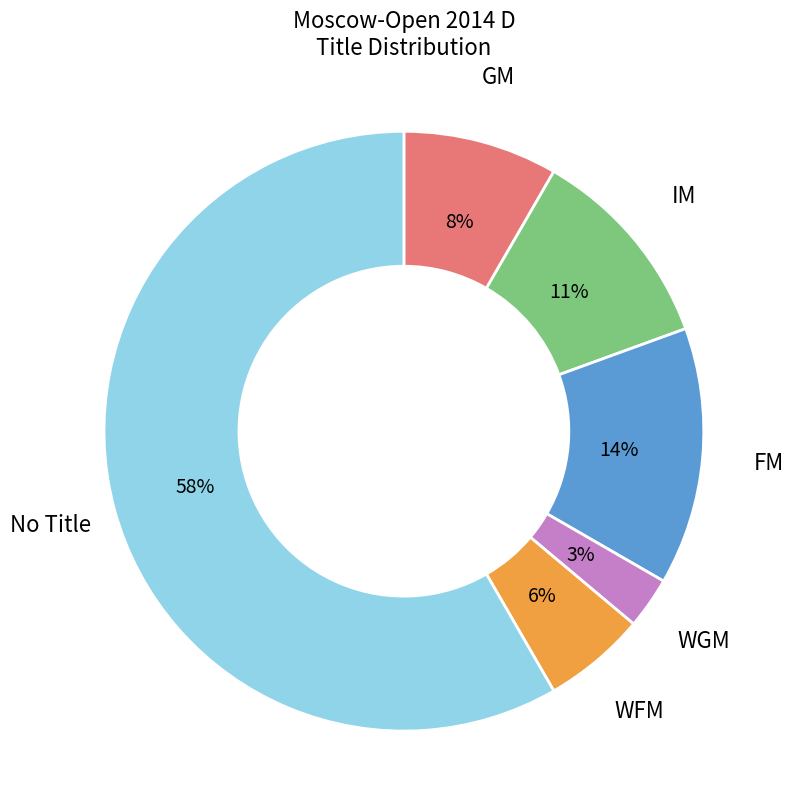

How many slices are in this pie chart?

6